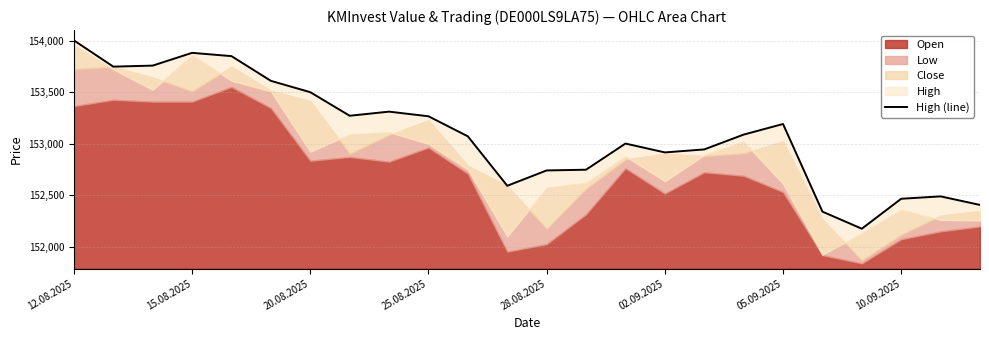

Which has a higher value, 17 or 13?

17